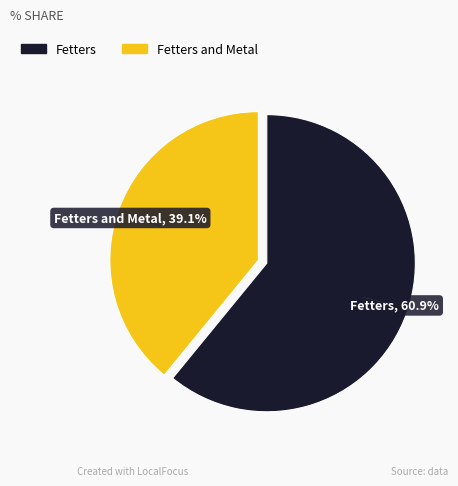

Does any single category account for the majority?

Yes